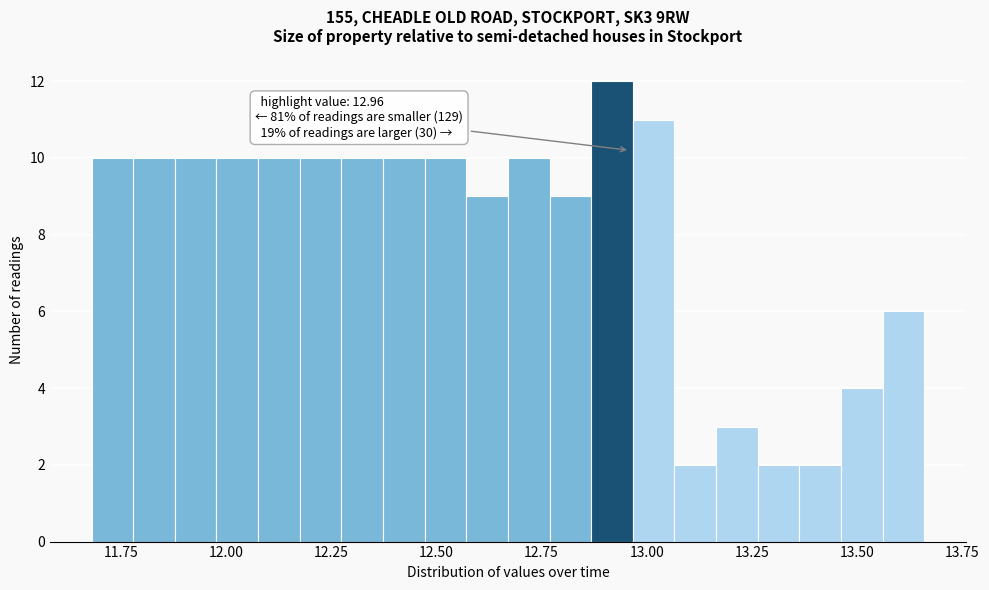

Read against the x-axis, roughly where is the centre of the tallest bar?

12.90